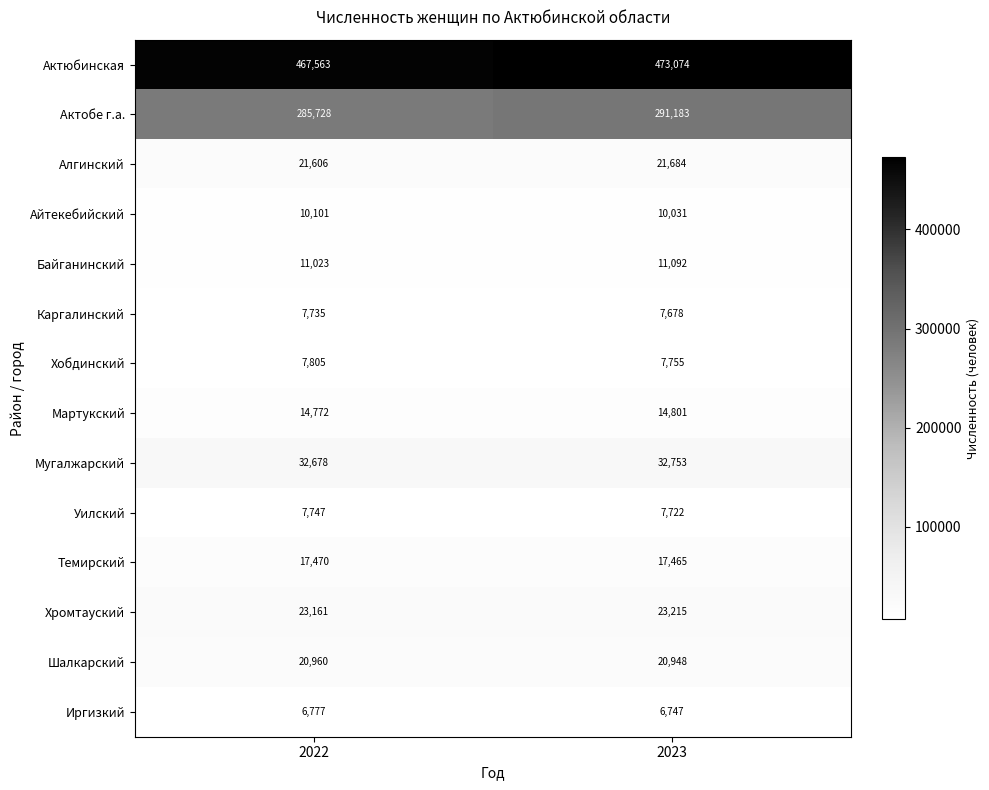

Rank the series at 2022 from highest to lowest value.

Актюбинская, Актобе г.а., Мугалжарский, Хромтауский, Алгинский, Шалкарский, Темирский, Мартукский, Байганинский, Айтекебийский, Хобдинский, Уилский, Каргалинский, Иргизкий